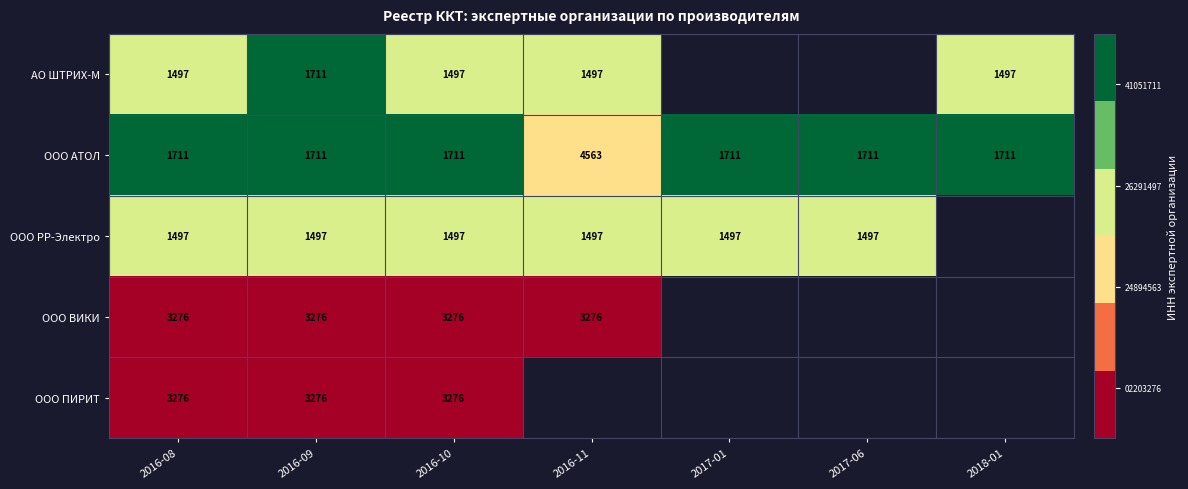

How many distinct data groups are displayed?

5